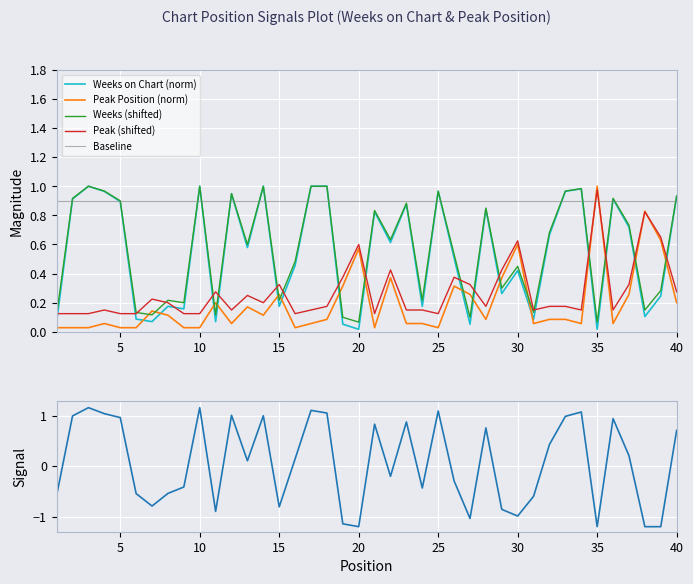

Does the chart display data point markers on the line(s)?

No